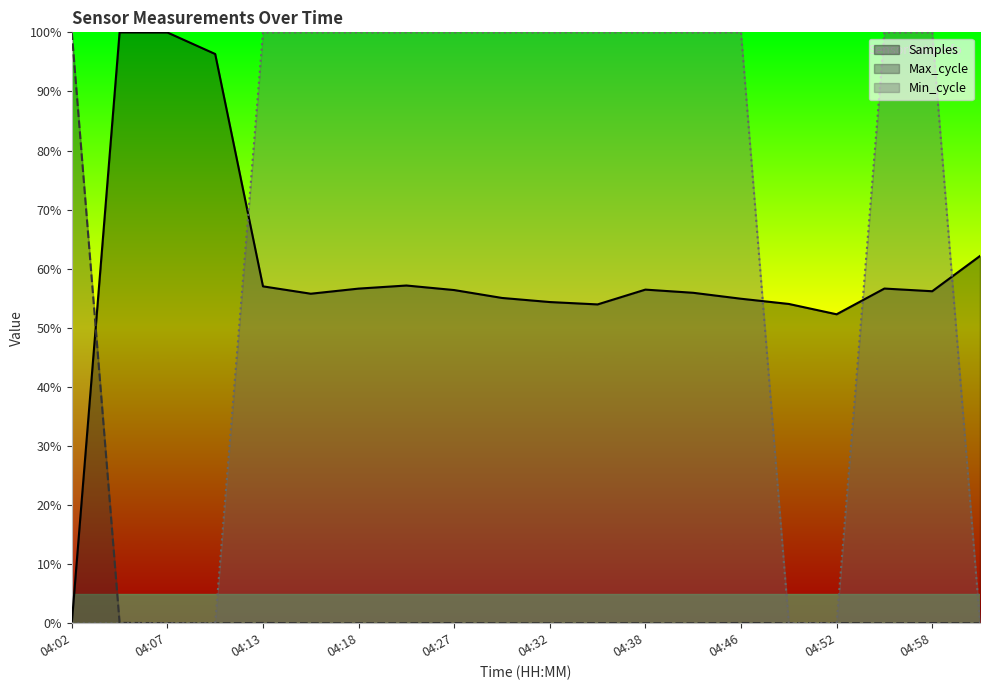

Does the chart have visible grid lines?

No